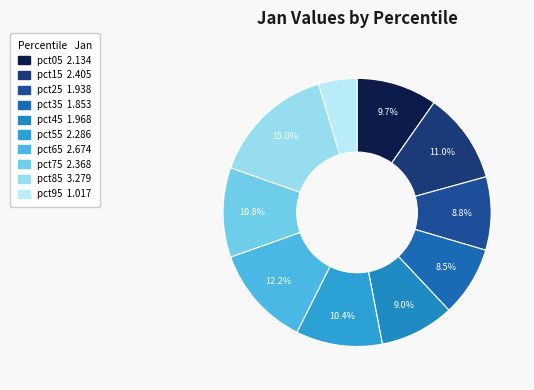

Is there a majority slice in this chart?

No